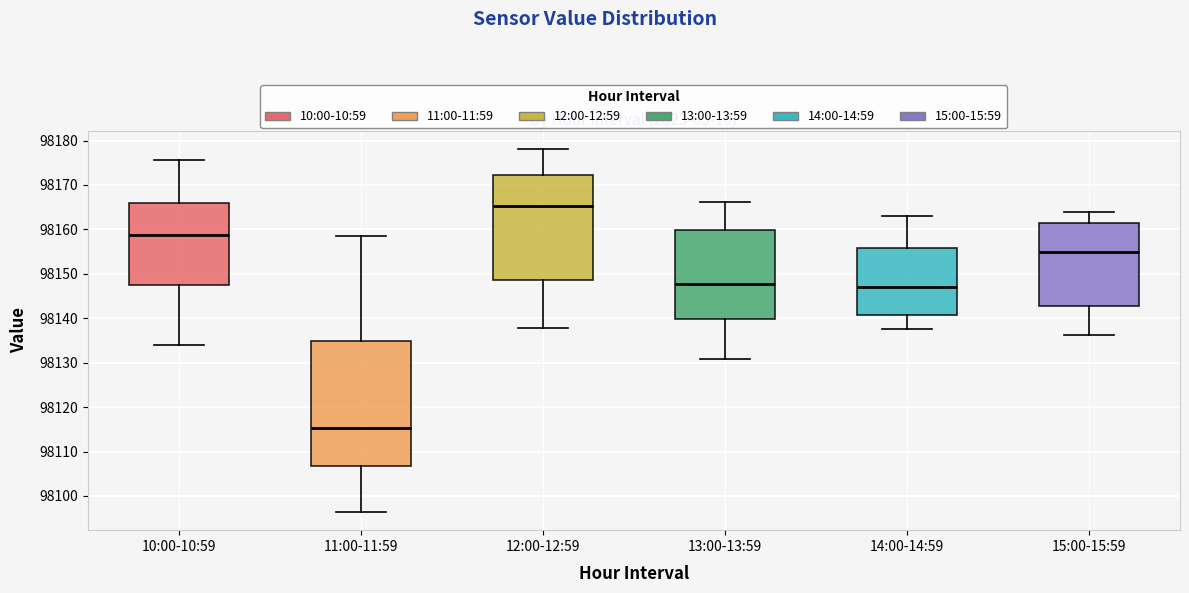

Where does the lower whisker of the box for 12:00-12:59 end on the y-axis? The values are not printed on the chart, so give them approximately, as read against the axis.

98138